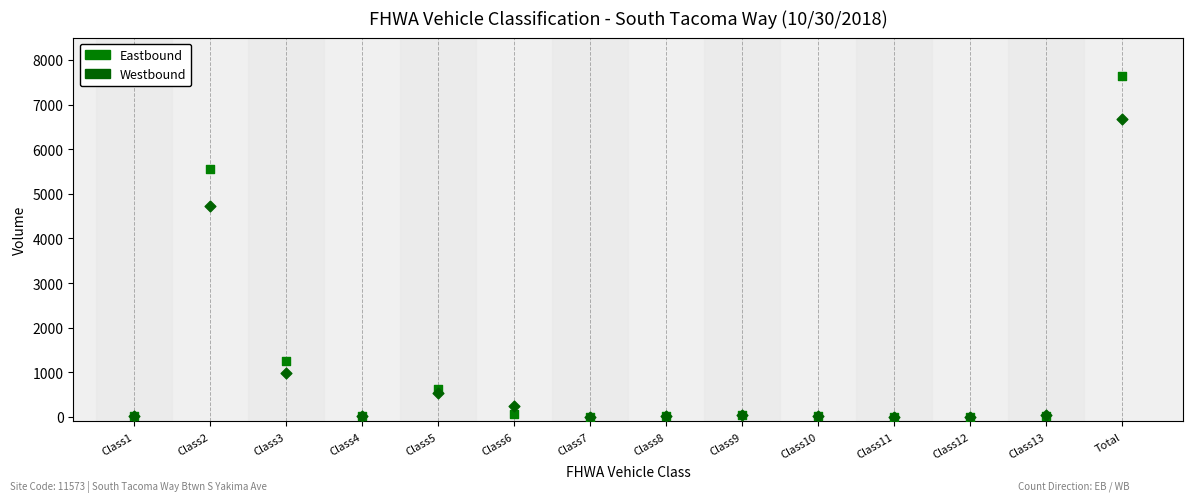

Which series has the largest Y range (max minus min)?

Eastbound